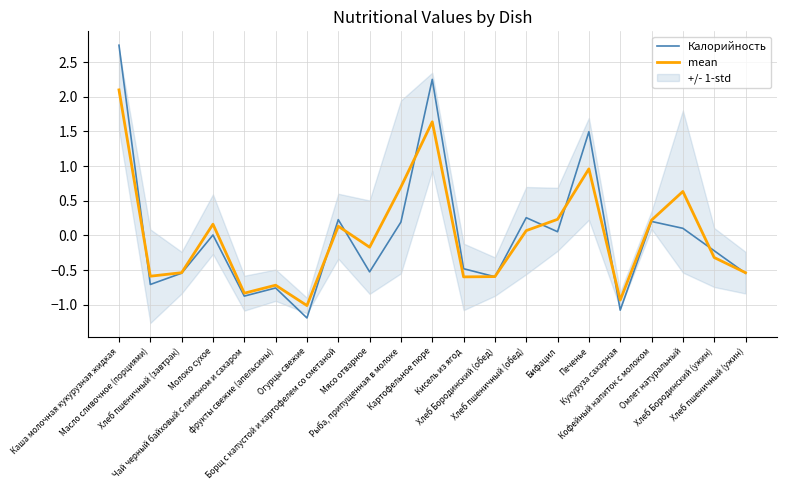

At which label is Калорийность closest to 0?

Молоко сухое